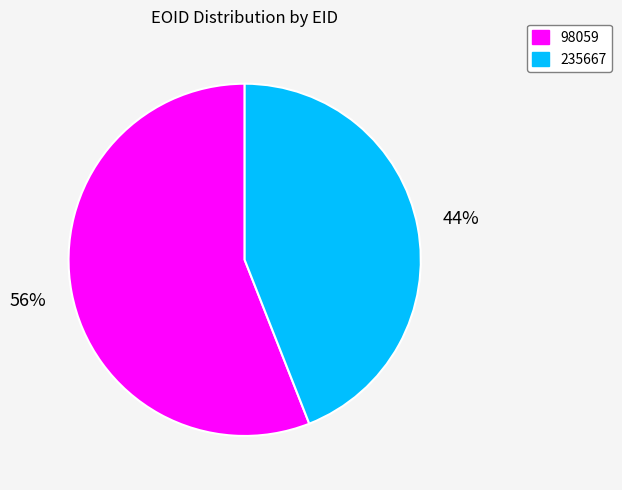

Combined, do 98059 and 235667 account for over 50%?

Yes